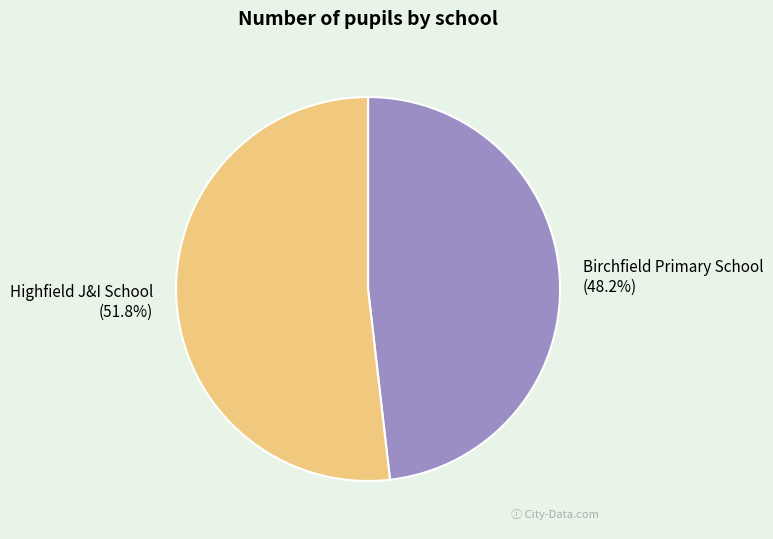

Which category accounts for the majority?

Highfield J&I School